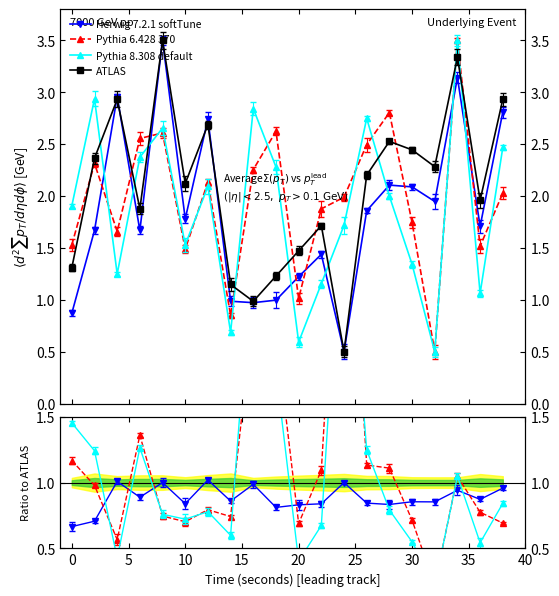

True or false: Pythia 6.428 370 and Herwig 7.2.1 softTune intersect in this chart.

True